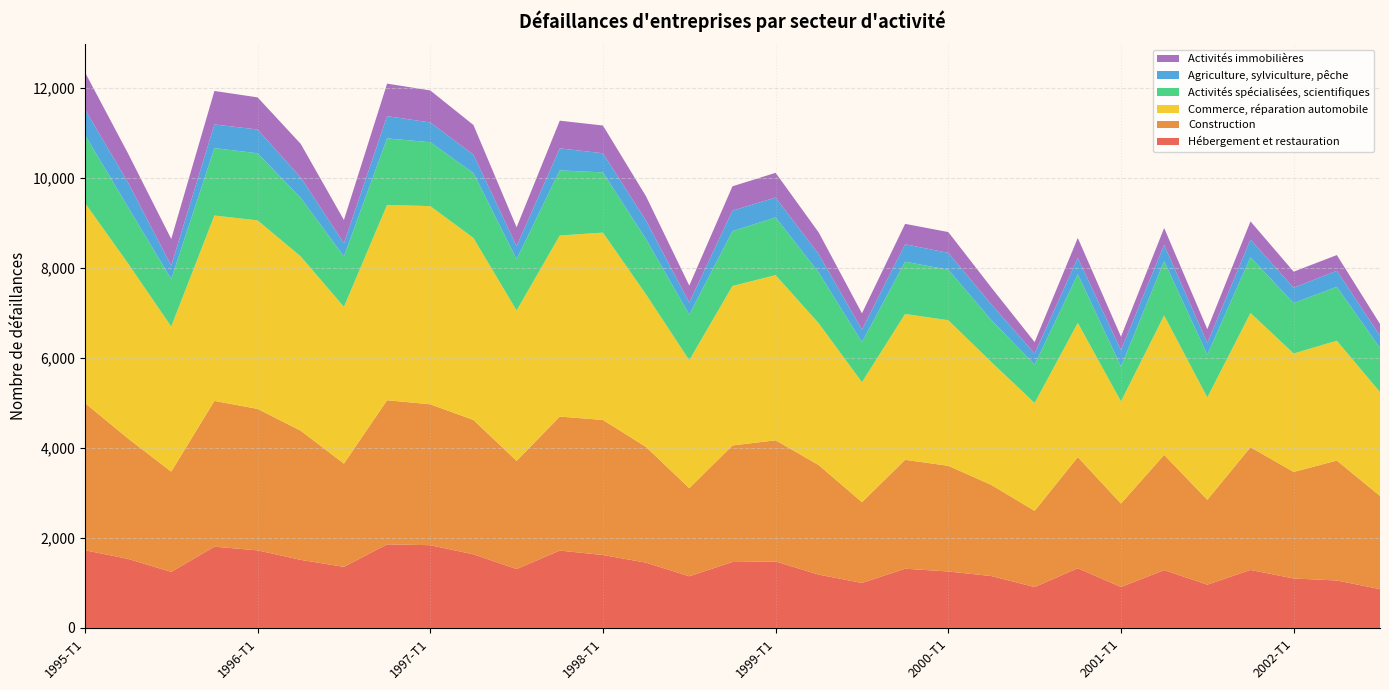

Reading left to right, extract all data points from this chart.

Hébergement et restauration: 1995-T1=1726	1995-T2=1534	1995-T3=1244	1995-T4=1805	1996-T1=1724	1996-T2=1512	1996-T3=1357	1996-T4=1857	1997-T1=1838	1997-T2=1635	1997-T3=1308	1997-T4=1718	1998-T1=1620	1998-T2=1450	1998-T3=1147	1998-T4=1464	1999-T1=1476	1999-T2=1184	1999-T3=999	1999-T4=1316	2000-T1=1254	2000-T2=1152	2000-T3=908	2000-T4=1326	2001-T1=909	2001-T2=1284	2001-T3=961	2001-T4=1288	2002-T1=1099	2002-T2=1054	2002-T3=862
Construction: 1995-T1=3271	1995-T2=2674	1995-T3=2228	1995-T4=3238	1996-T1=3142	1996-T2=2868	1996-T3=2293	1996-T4=3201	1997-T1=3130	1997-T2=2985	1997-T3=2403	1997-T4=2977	1998-T1=3000	1998-T2=2569	1998-T3=1957	1998-T4=2590	1999-T1=2692	1999-T2=2433	1999-T3=1794	1999-T4=2418	2000-T1=2348	2000-T2=2023	2000-T3=1693	2000-T4=2469	2001-T1=1853	2001-T2=2561	2001-T3=1885	2001-T4=2726	2002-T1=2366	2002-T2=2664	2002-T3=2070
Commerce, réparation automobile: 1995-T1=4446	1995-T2=3888	1995-T3=3223	1995-T4=4118	1996-T1=4187	1996-T2=3872	1996-T3=3482	1996-T4=4339	1997-T1=4402	1997-T2=4043	1997-T3=3340	1997-T4=4022	1998-T1=4161	1998-T2=3387	1998-T3=2843	1998-T4=3542	1999-T1=3669	1999-T2=3148	1999-T3=2665	1999-T4=3240	2000-T1=3233	2000-T2=2728	2000-T3=2396	2000-T4=2981	2001-T1=2270	2001-T2=3096	2001-T3=2274	2001-T4=2982	2002-T1=2631	2002-T2=2662	2002-T3=2307
Activités spécialisées, scientifiques: 1995-T1=1512	1995-T2=1250	1995-T3=1053	1995-T4=1498	1996-T1=1491	1996-T2=1299	1996-T3=1122	1996-T4=1478	1997-T1=1419	1997-T2=1442	1997-T3=1142	1997-T4=1447	1998-T1=1338	1998-T2=1226	1998-T3=1013	1998-T4=1218	1999-T1=1283	1999-T2=1127	1999-T3=892	1999-T4=1161	2000-T1=1122	2000-T2=934	2000-T3=853	2000-T4=1081	2001-T1=775	2001-T2=1207	2001-T3=950	2001-T4=1239	2002-T1=1121	2002-T2=1198	2002-T3=979
Agriculture, sylviculture, pêche: 1995-T1=566	1995-T2=547	1995-T3=302	1995-T4=525	1996-T1=528	1996-T2=455	1996-T3=292	1996-T4=494	1997-T1=439	1997-T2=409	1997-T3=288	1997-T4=489	1998-T1=425	1998-T2=413	1998-T3=268	1998-T4=456	1999-T1=440	1999-T2=406	1999-T3=278	1999-T4=387	2000-T1=375	2000-T2=349	2000-T3=246	2000-T4=365	2001-T1=365	2001-T2=361	2001-T3=261	2001-T4=392	2002-T1=340	2002-T2=356	2002-T3=274
Activités immobilières: 1995-T1=825	1995-T2=646	1995-T3=590	1995-T4=744	1996-T1=714	1996-T2=746	1996-T3=516	1996-T4=722	1997-T1=712	1997-T2=658	1997-T3=419	1997-T4=615	1998-T1=616	1998-T2=540	1998-T3=377	1998-T4=540	1999-T1=550	1999-T2=484	1999-T3=360	1999-T4=454	2000-T1=462	2000-T2=372	2000-T3=254	2000-T4=441	2001-T1=298	2001-T2=375	2001-T3=306	2001-T4=404	2002-T1=357	2002-T2=349	2002-T3=260